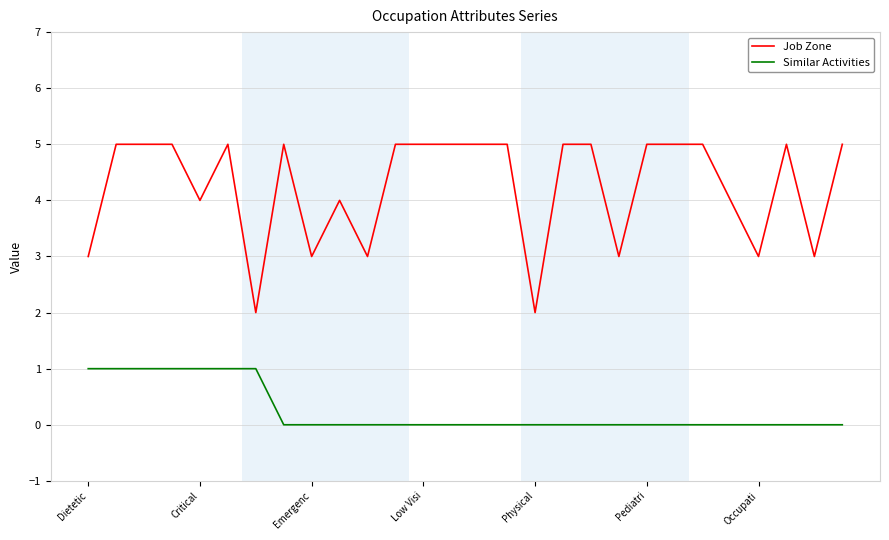

Which series has the largest total across all categories?

Job Zone